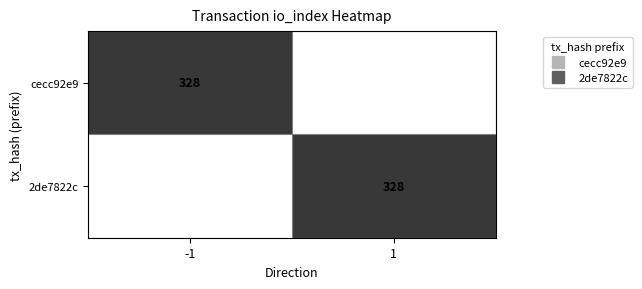

At which category does the chart reach its peak across all series?

-1